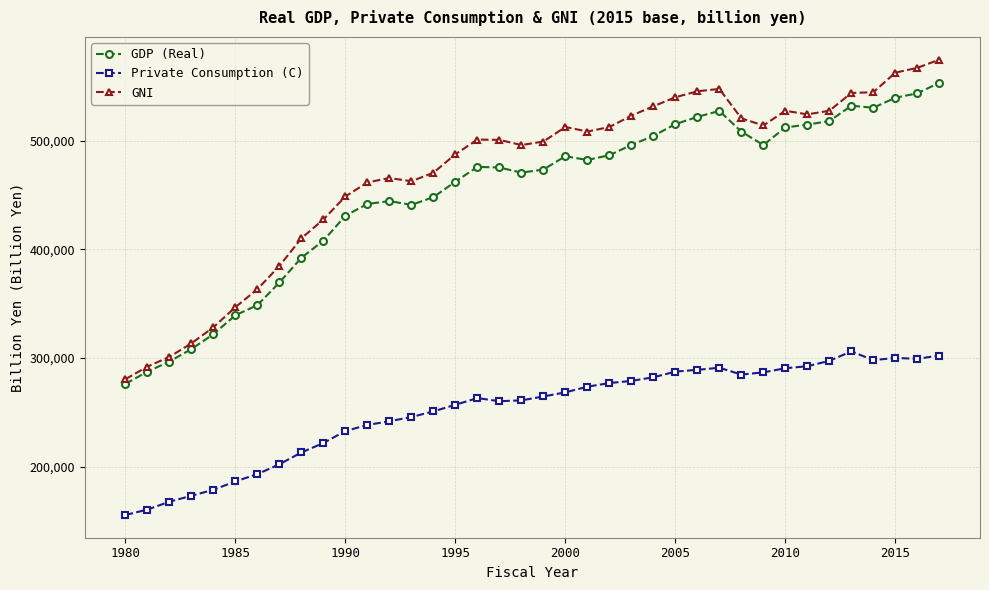

What is the value of the GDP (Real) point at the 29th from the left?

508262.0